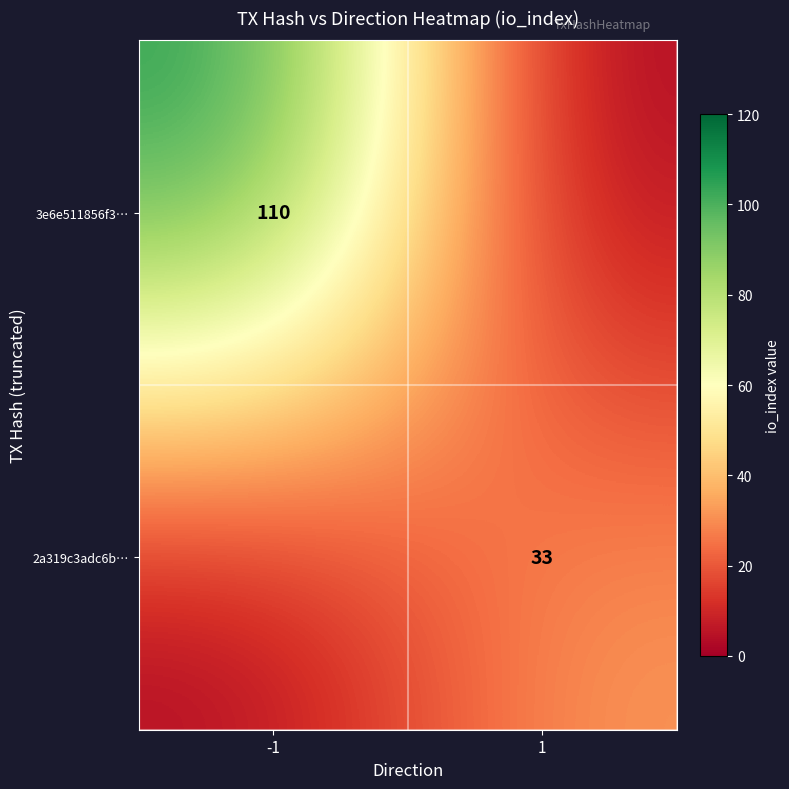

Is the value of 3e6e511856f3… at -1 greater than the value of 2a319c3adc6b… at 1?

Yes